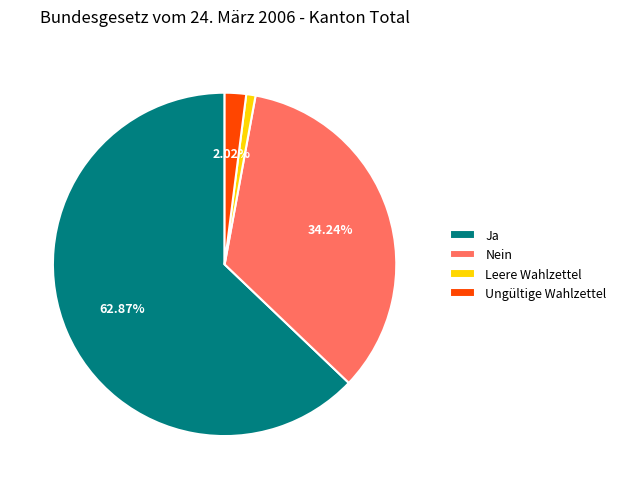

Is there a majority slice in this chart?

Yes